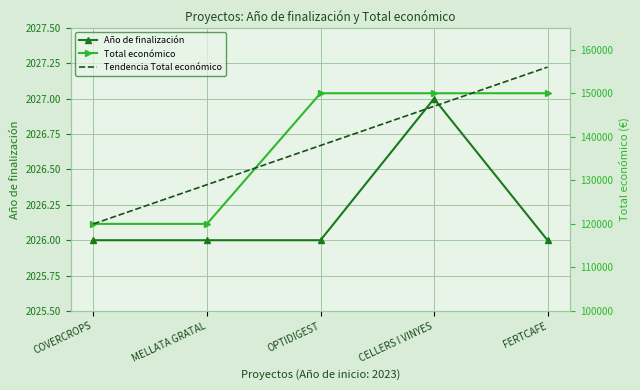

What is the smallest value displayed?

2026.0